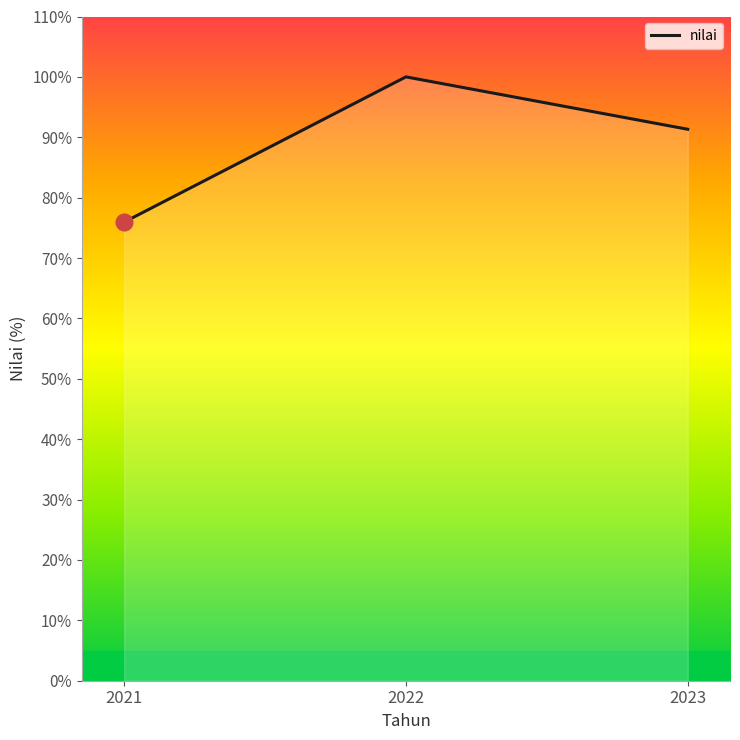

What is the ratio of the value at 2023 to the value at 2021?

1.2